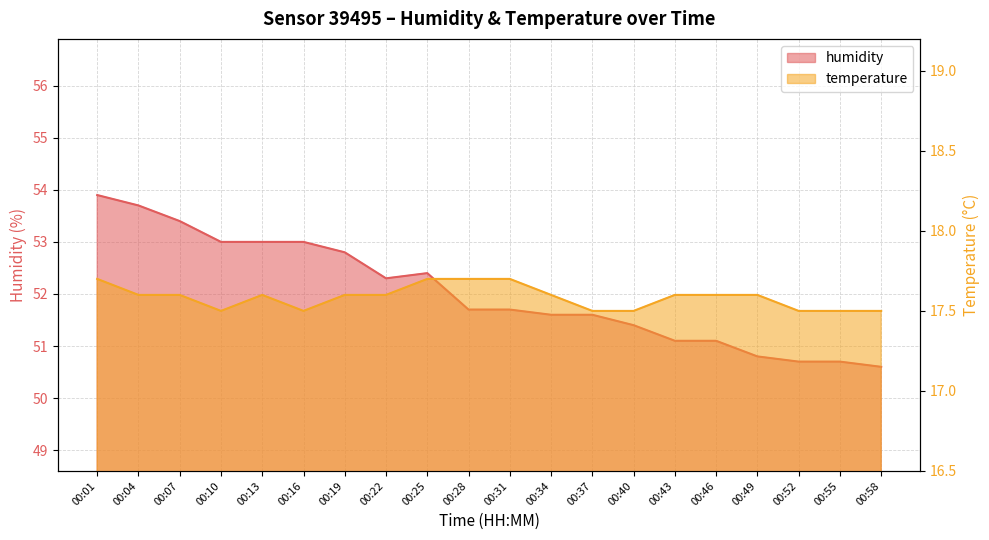

Which category has the highest value in the humidity series?

00:01